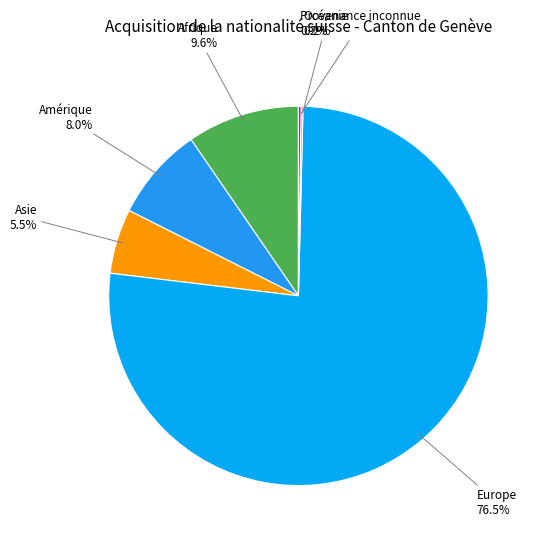

What percentage is the Afrique slice, to the nearest percent?

10%